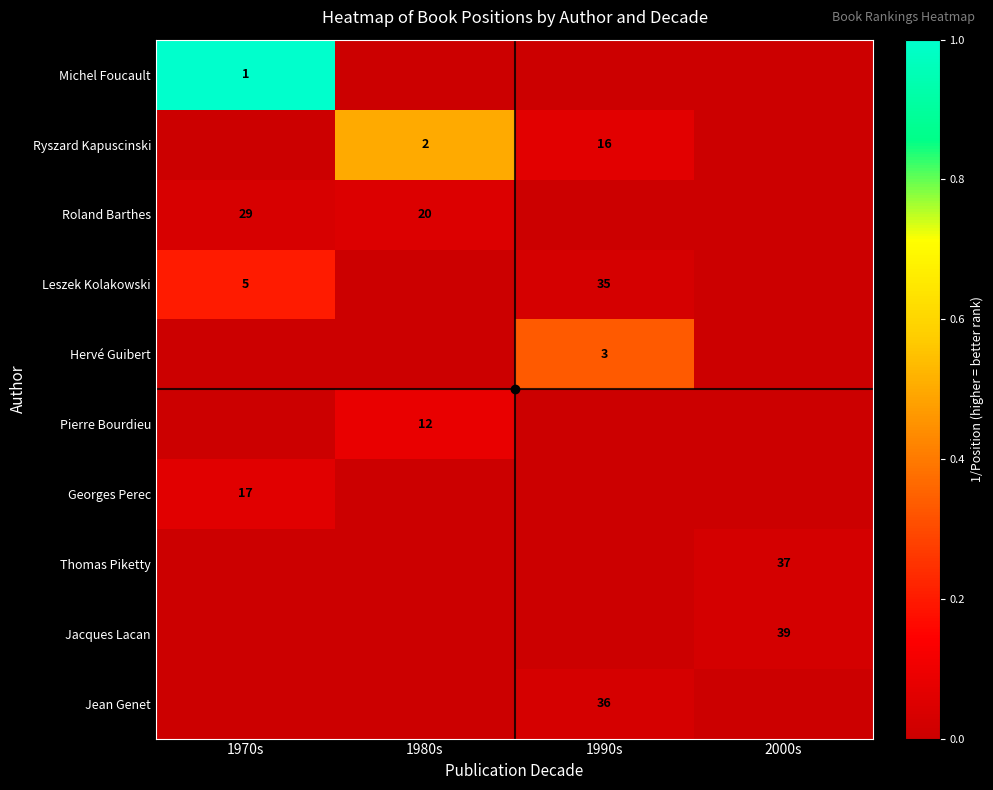

The value of Pierre Bourdieu at 1980s is 12. True or false?

True